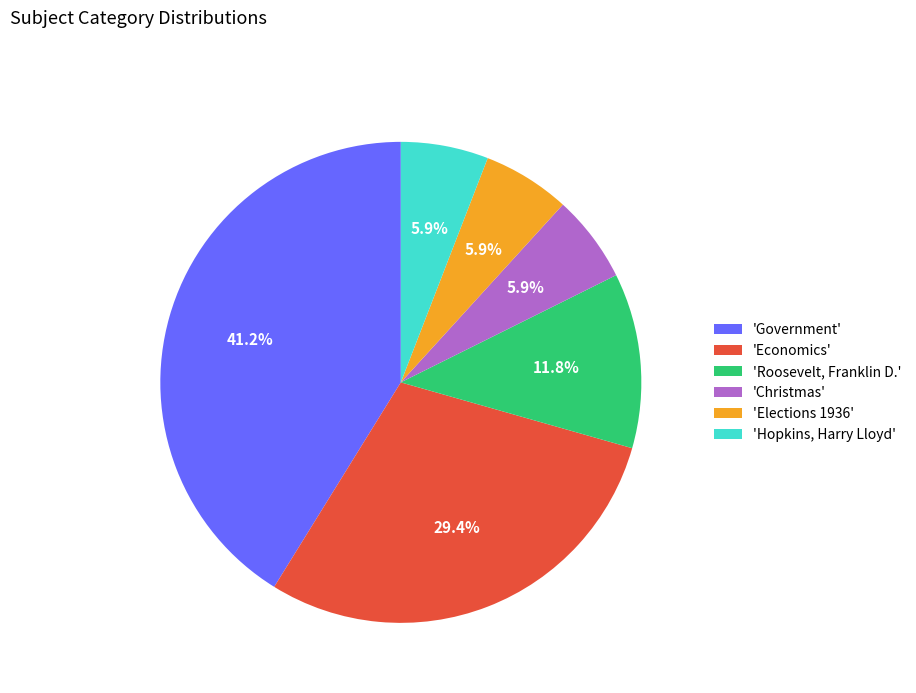

Is there a majority slice in this chart?

No